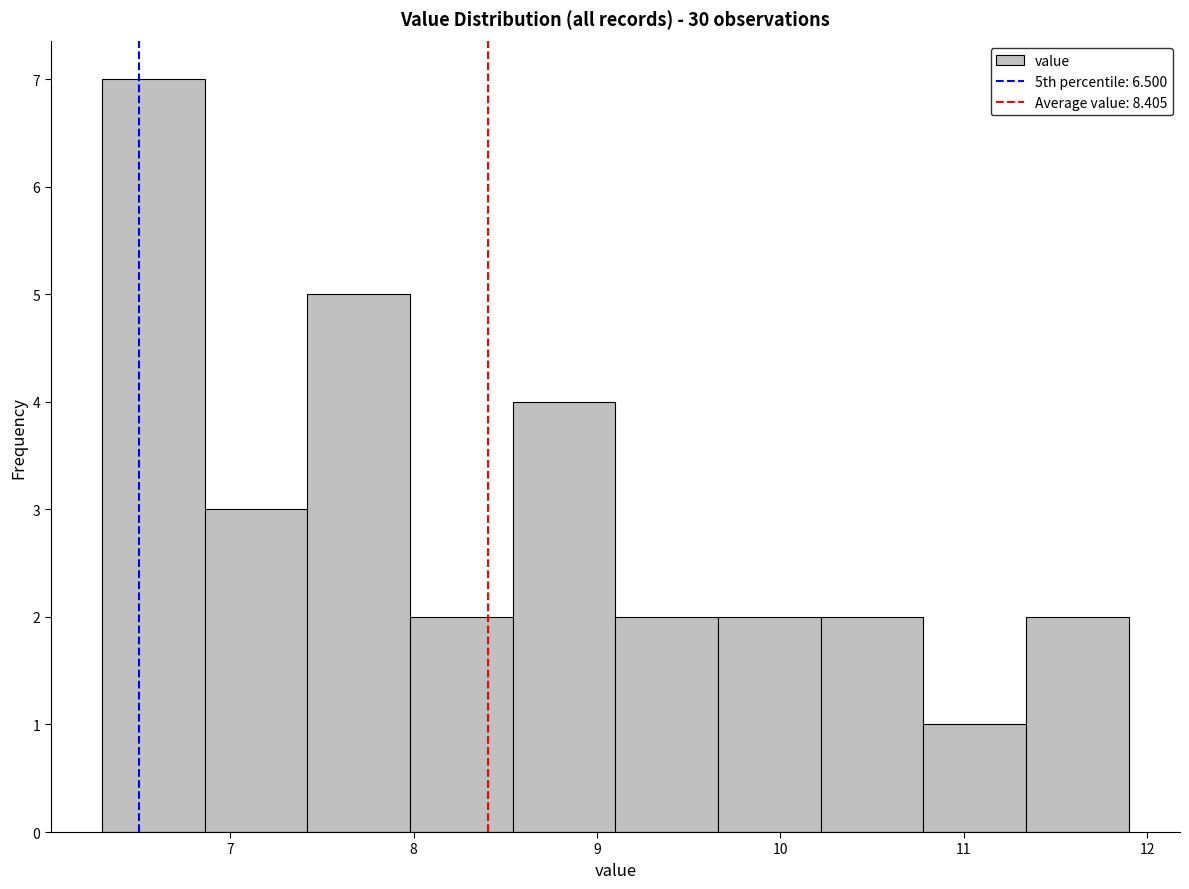

How tall is the bar that spans 7.42 to 7.98 on the x-axis? Neither the bar edges nor the heights are printed on the chart, so give them approximately, as read against the axes.

5